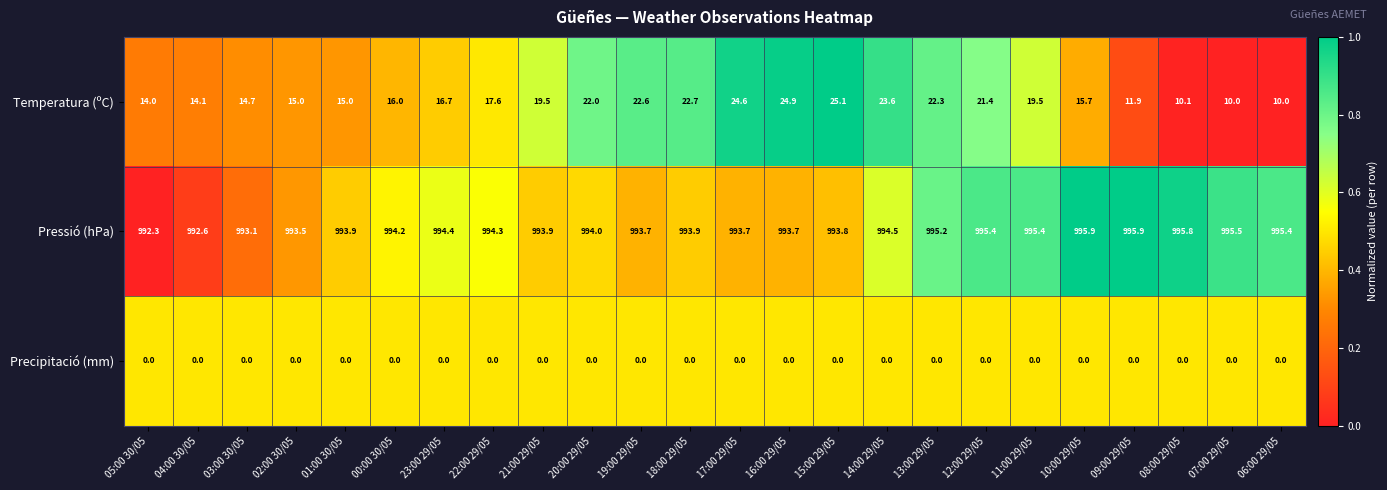

What is the average value of the Pressió (hPa) series?

994.3